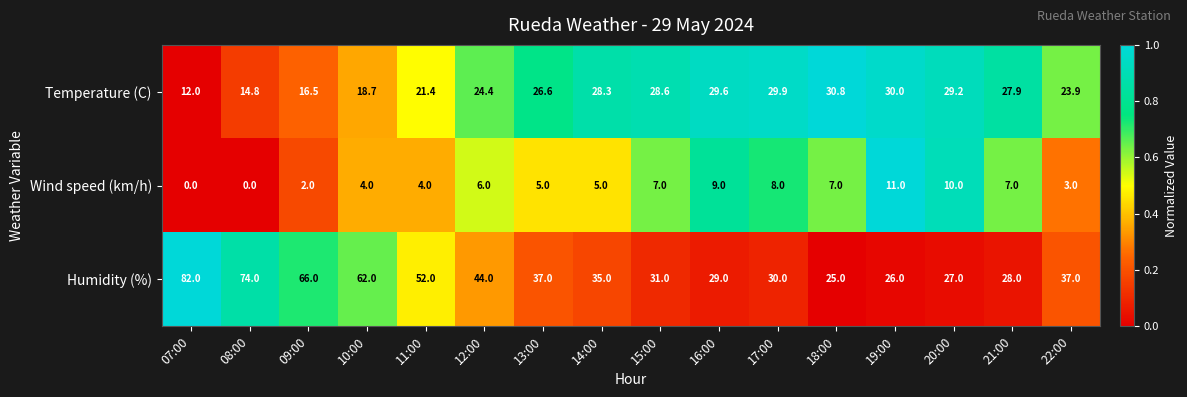

True or false: Temperature (C) has a value of 18.7 at 07:00.

False